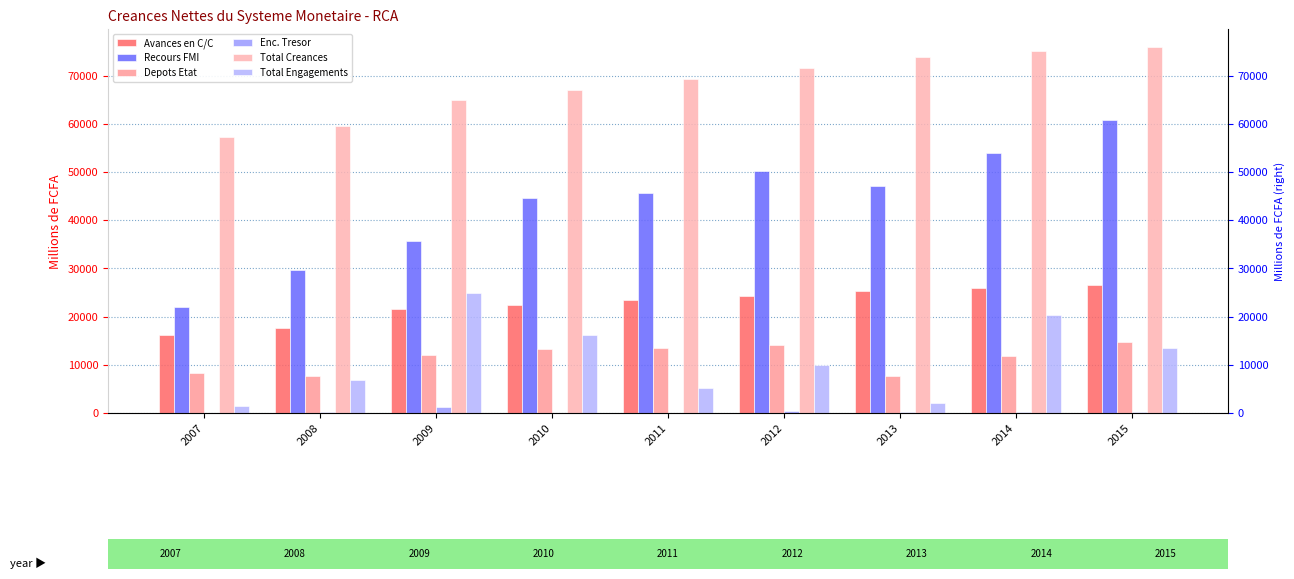

What is the average value of the Total Engagements series?

11171